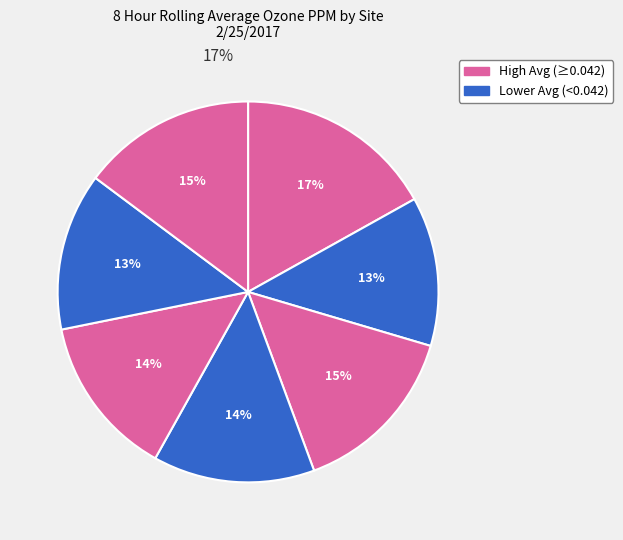

How many slices are in this pie chart?

7